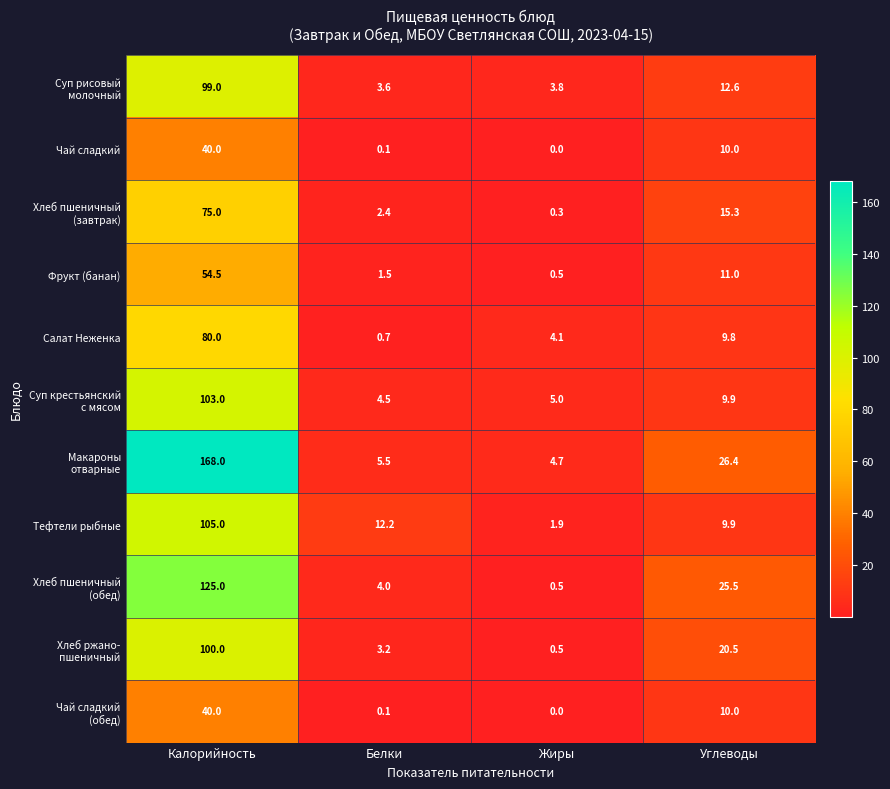

What is the sum of the Чай сладкий values at Углеводы and Белки?

10.1